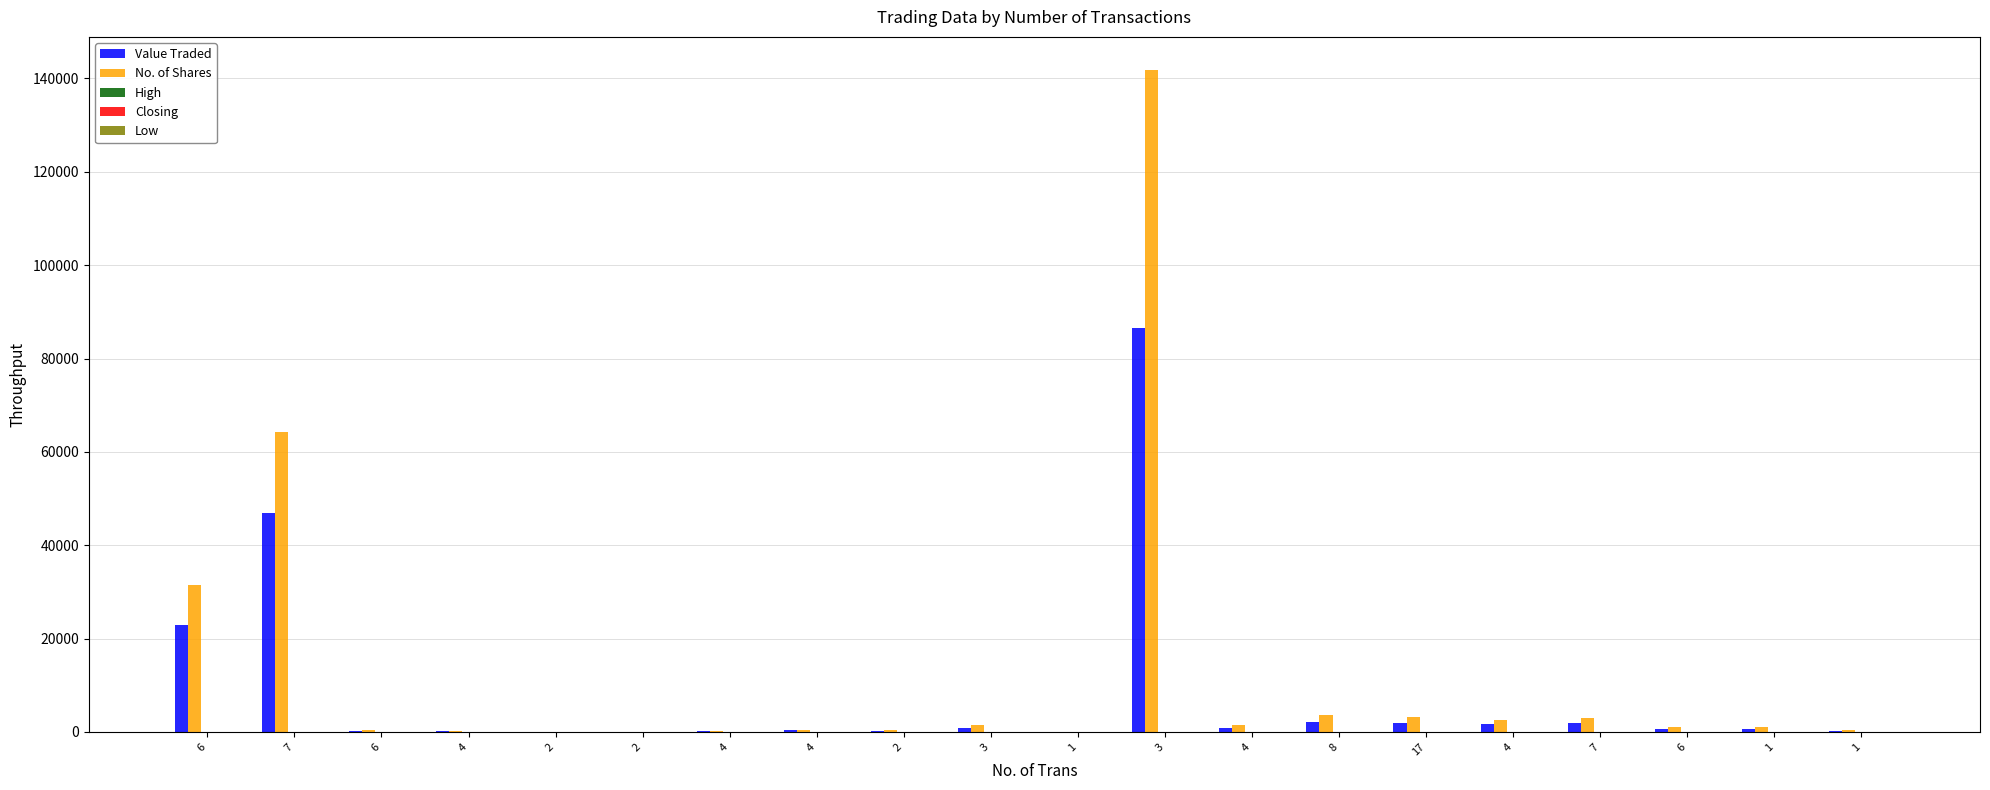

What is the label of the 14th bar from the left?

8